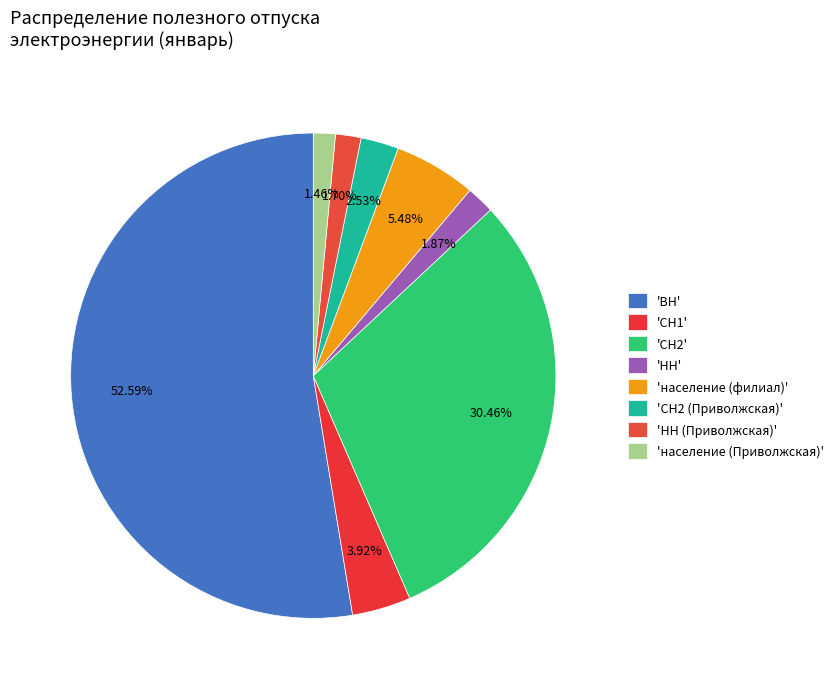

What is the majority slice?

ВН